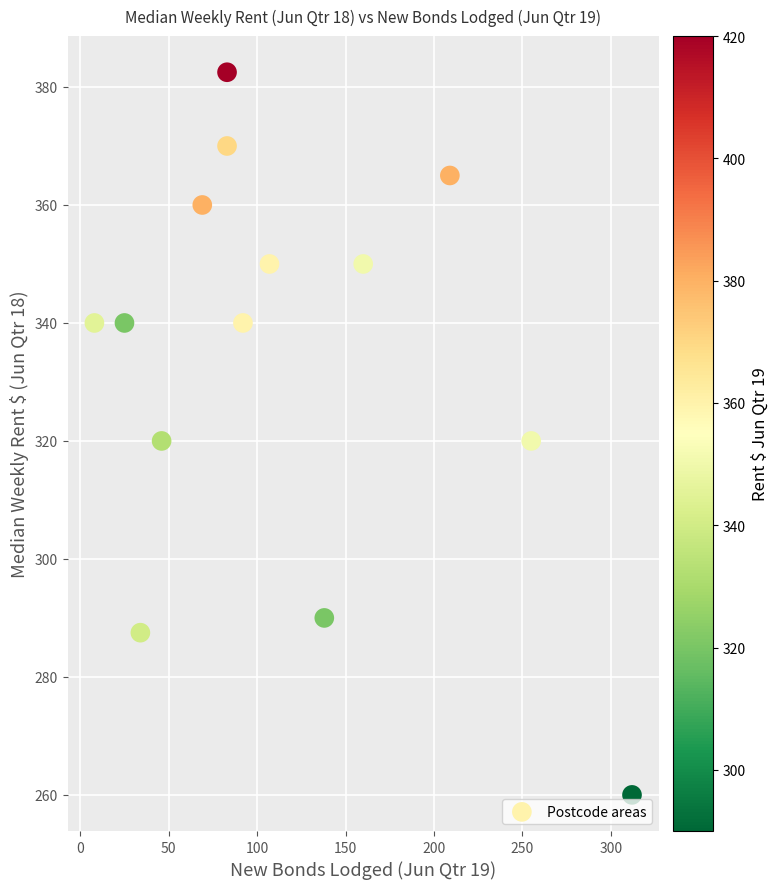

What is the range of Y values (max minus min)?

122.5